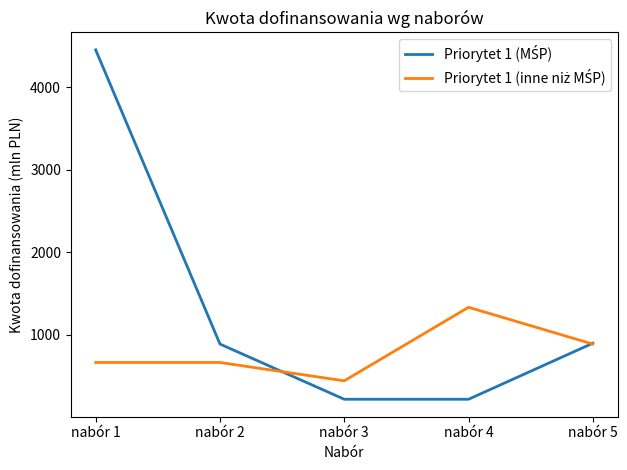

What is the difference between the highest and lowest values at nabór 3?

223